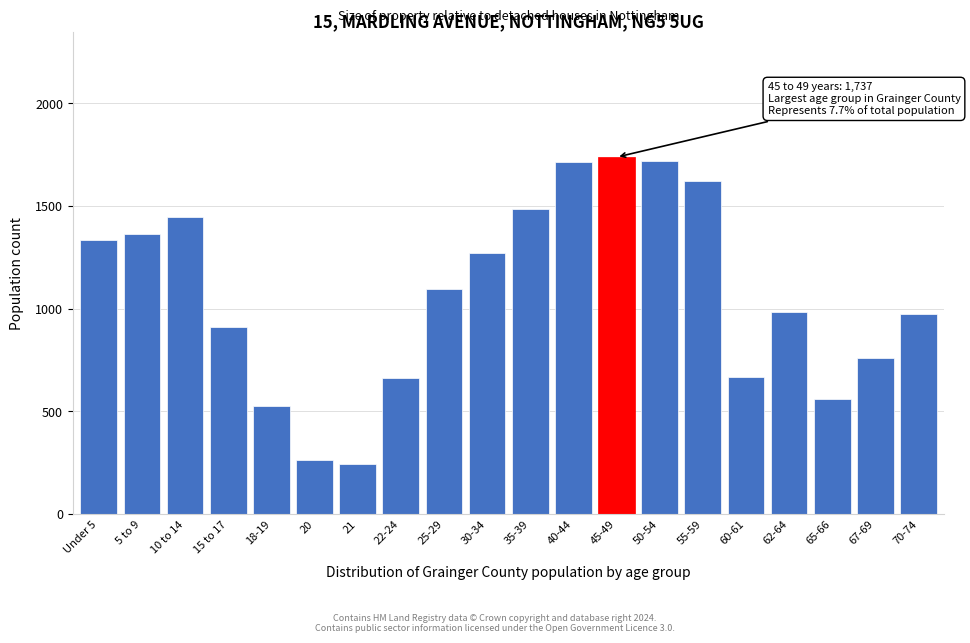

What is the smallest value displayed?

243